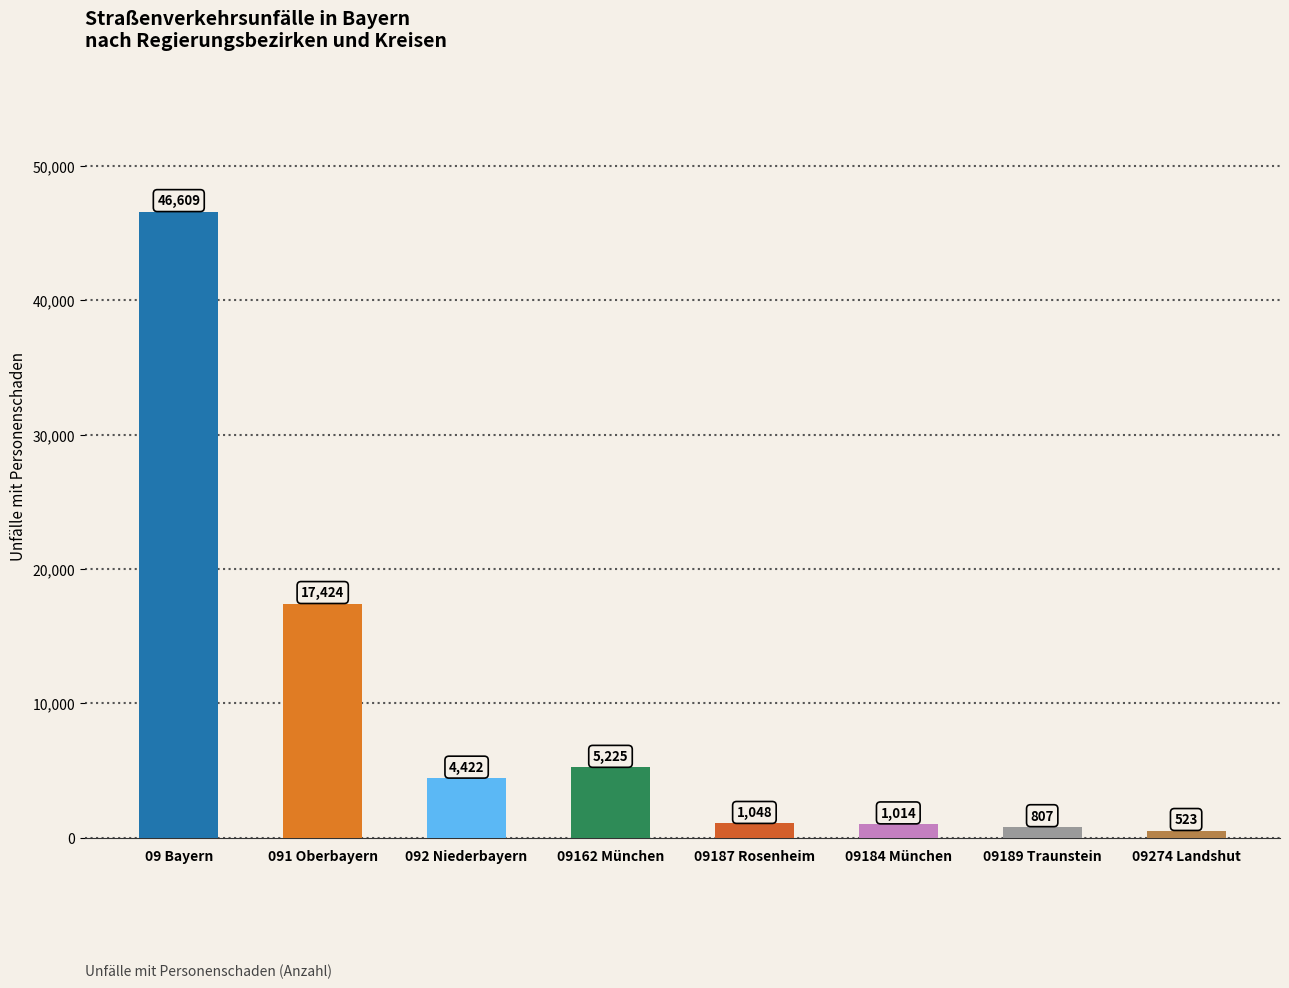

The chart shows a value of 5225 at 09162 München. True or false?

True